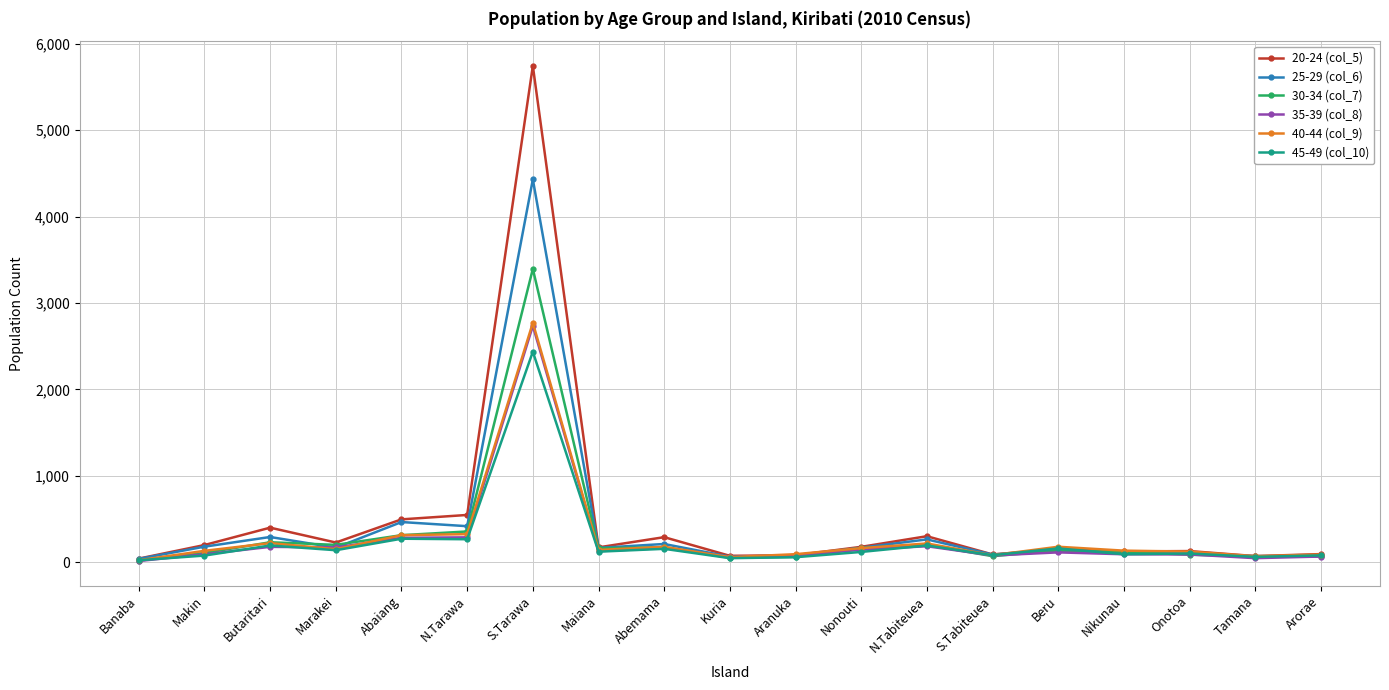

Where does the 30-34 (col_7) series first go above 134?

Butaritari